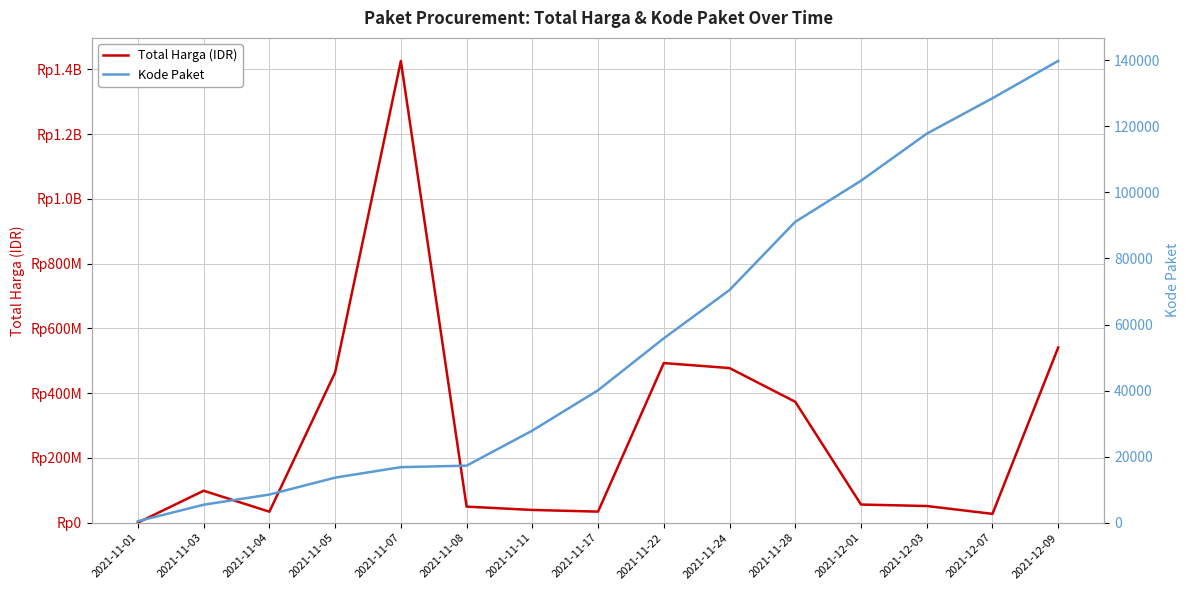

Which category has the lowest value across all series?

2021-11-01